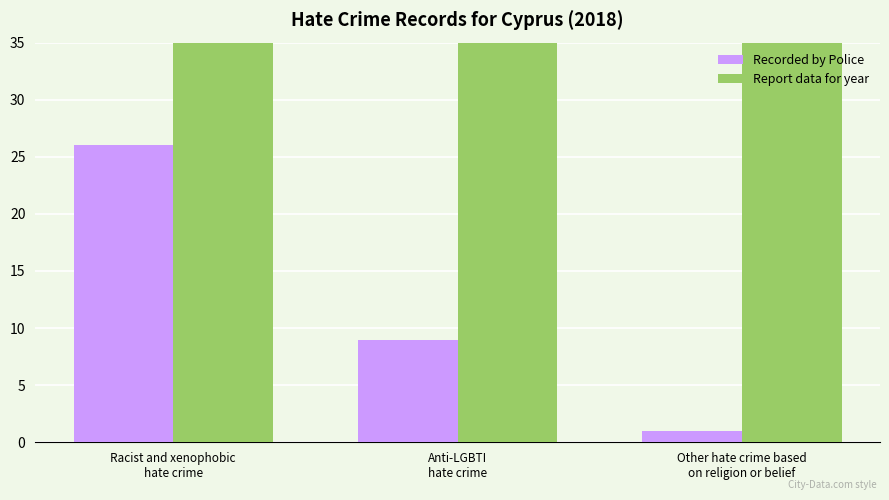

Rank the series by their average value, from lowest to highest.

Recorded by Police, Report data for year